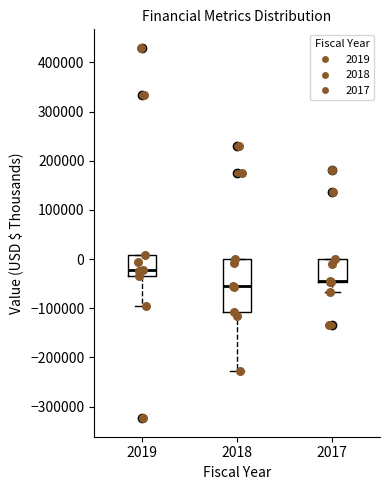

Reading left to right, transcribe this box plot: for each box, give where its median line is, the range the box spans, and where its two whiskers end, as read against the y-axis. The values are not printed on the chart, so give them approximately, as read against the axis.

2019: median -20000, box -30000 to 10000, whiskers -100000 to 10000
2018: median -50000, box -110000 to 0, whiskers -230000 to 0
2017: median -40000 (drawn on the box's lower edge), box -50000 to 0, whiskers -70000 to 0